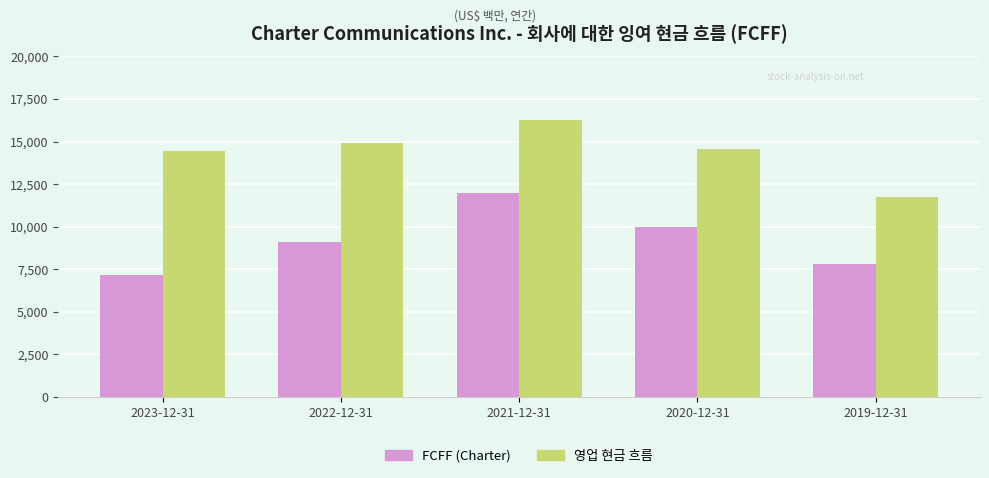

What is the difference between the FCFF (Charter) values at 2020-12-31 and 2021-12-31?

1985